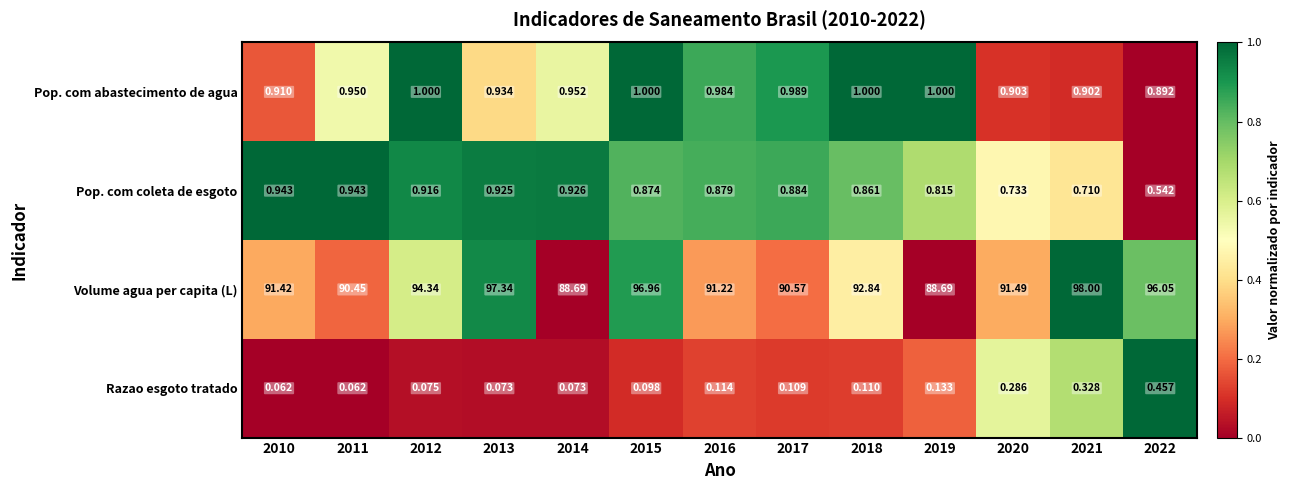

Which series has the largest total across all categories?

Volume agua per capita (L)